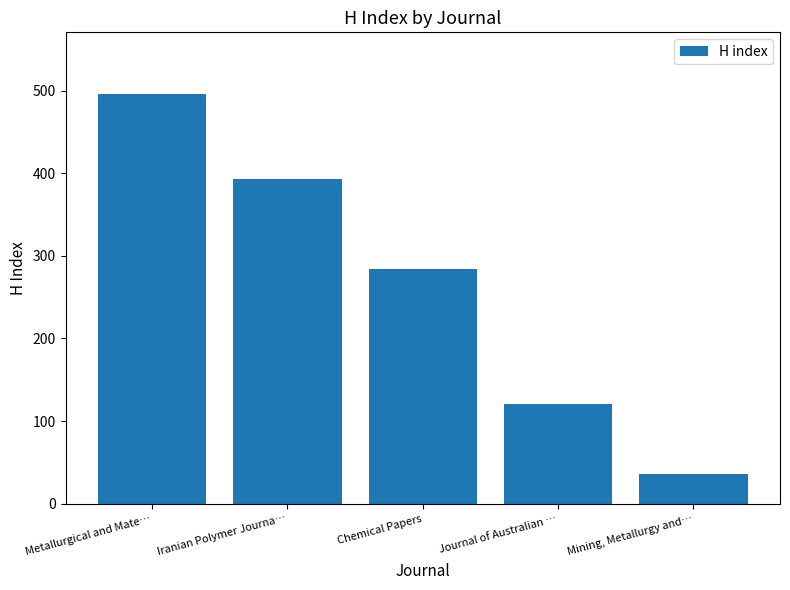

How many data points does each series have?

5